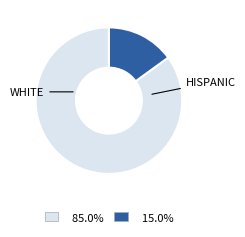

Is there a majority slice in this chart?

Yes